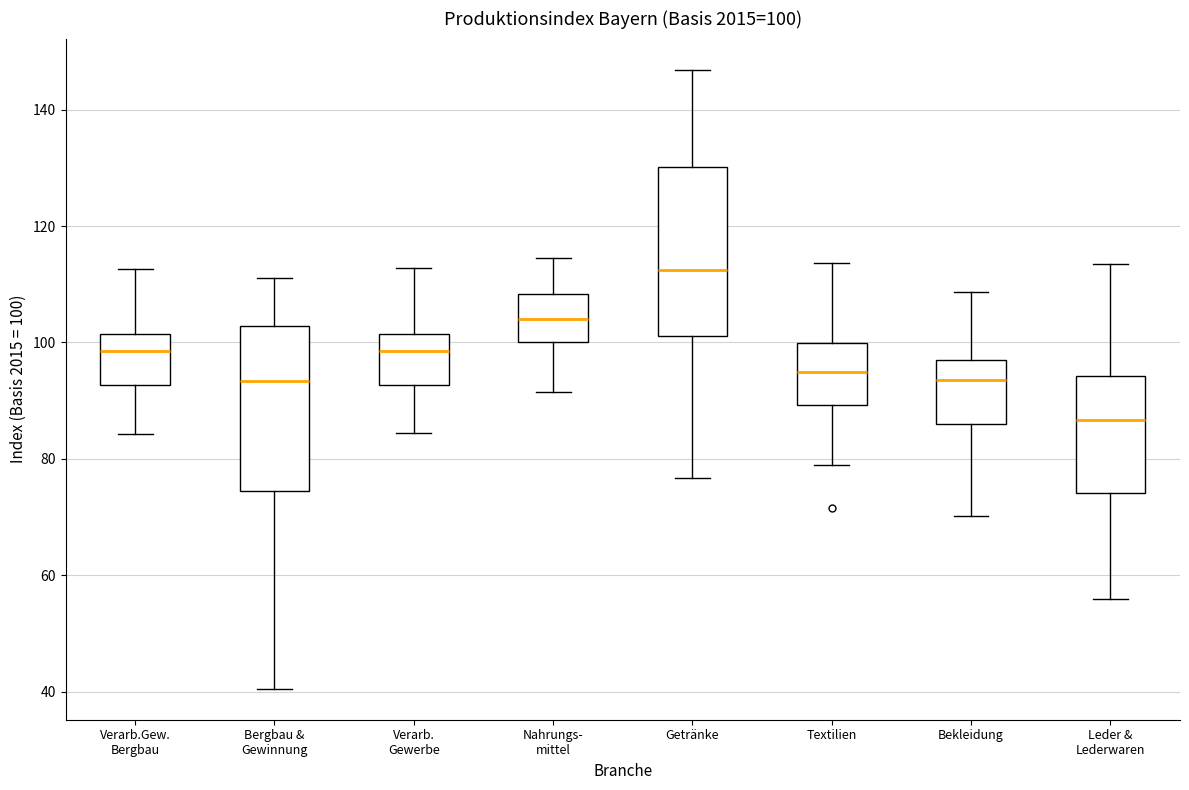

Which box's median line is the highest?

Getränke